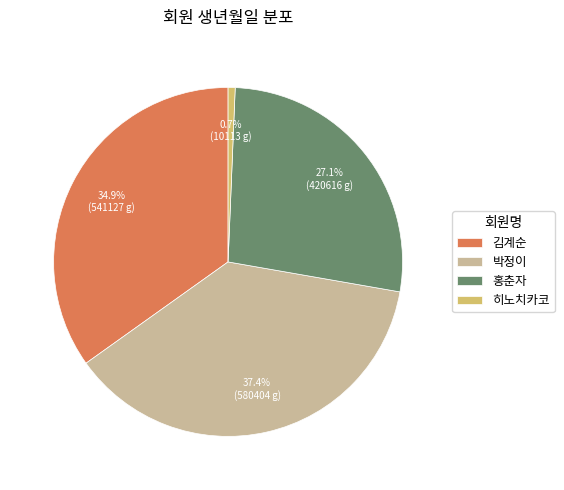

To the nearest percent, what percentage of the pie is 히노치카코?

1%